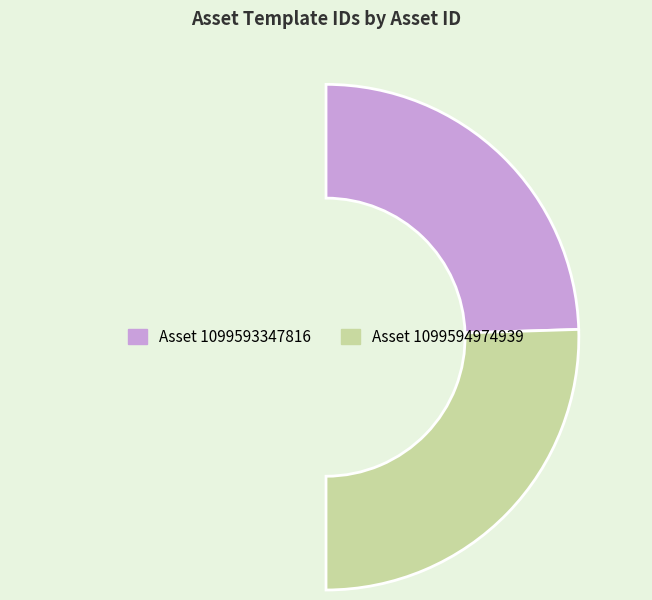

Between 1099594974939 and 1099593347816, which is larger?

1099594974939